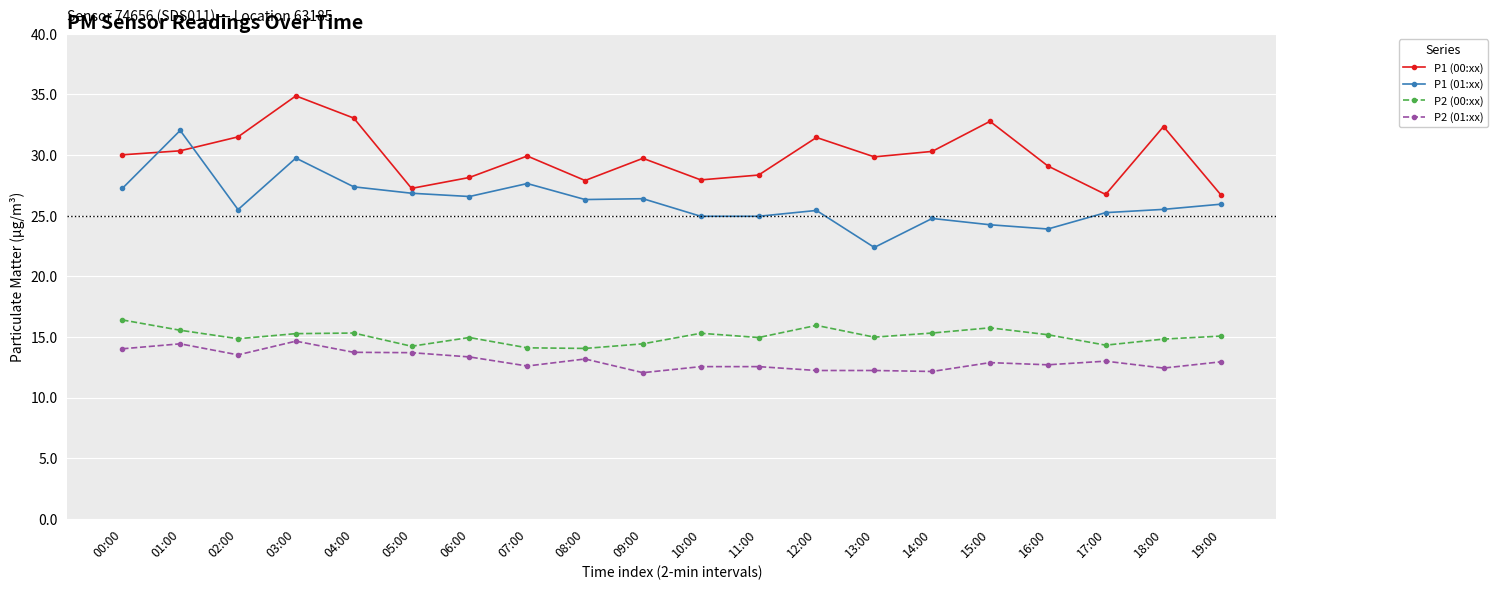

At which label does P1 (00:xx) first exceed 29?

00:00